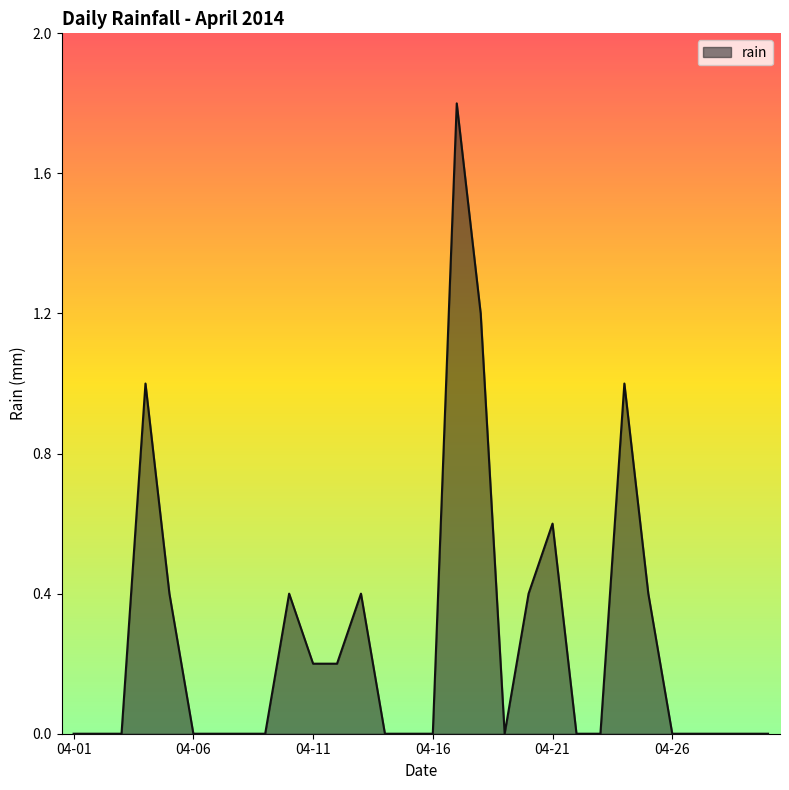

What is the difference between the maximum and minimum values?

1.8